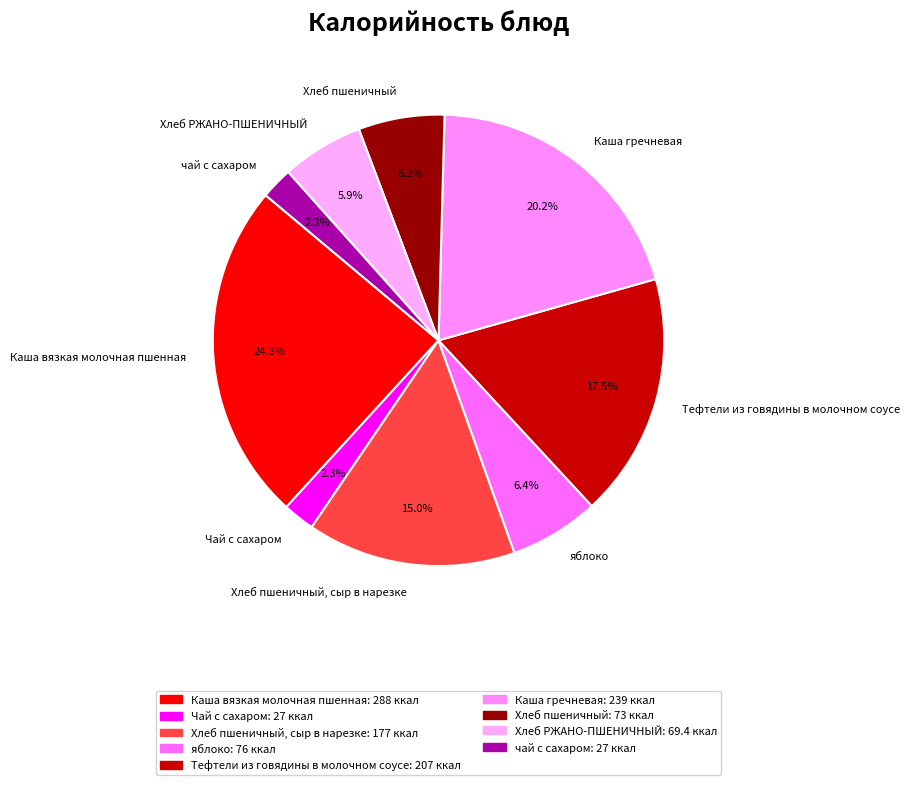

What is the ratio of the value at чай с сахаром to the value at Хлеб пшеничный, сыр в нарезке?

0.2